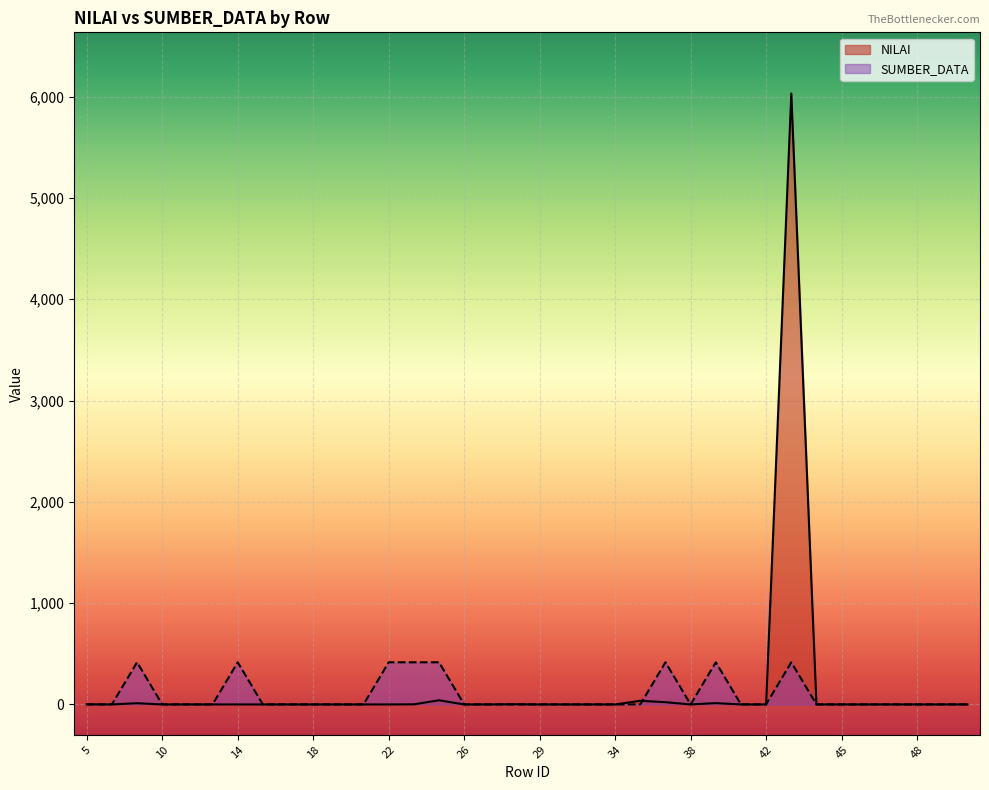

List the series in order of their overall mean, highest first.

NILAI, SUMBER_DATA